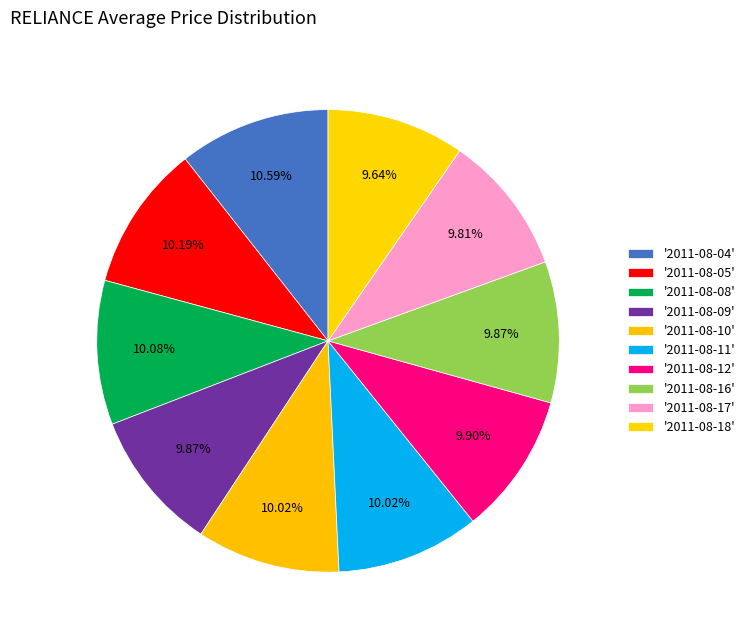

Which category has the biggest portion of the pie?

2011-08-04